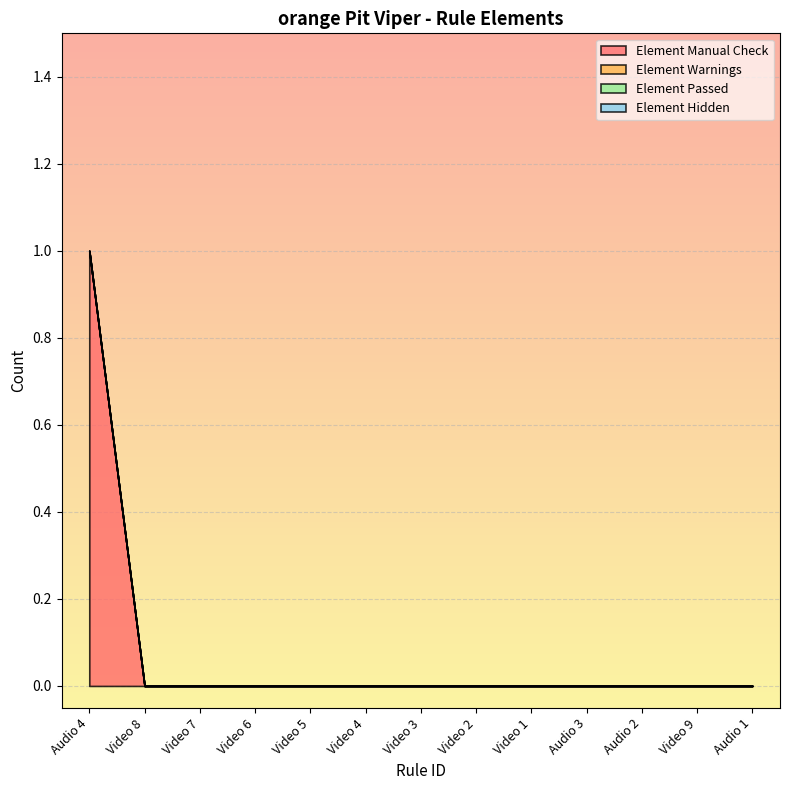

True or false: Element Hidden and Element Passed intersect in this chart.

False